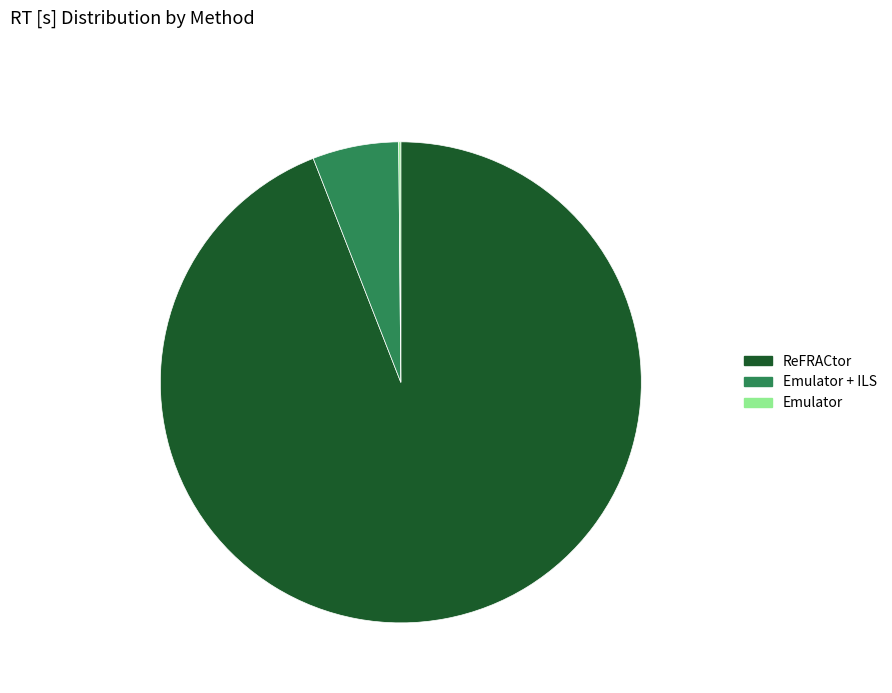

What is the largest slice in the pie chart?

ReFRACtor